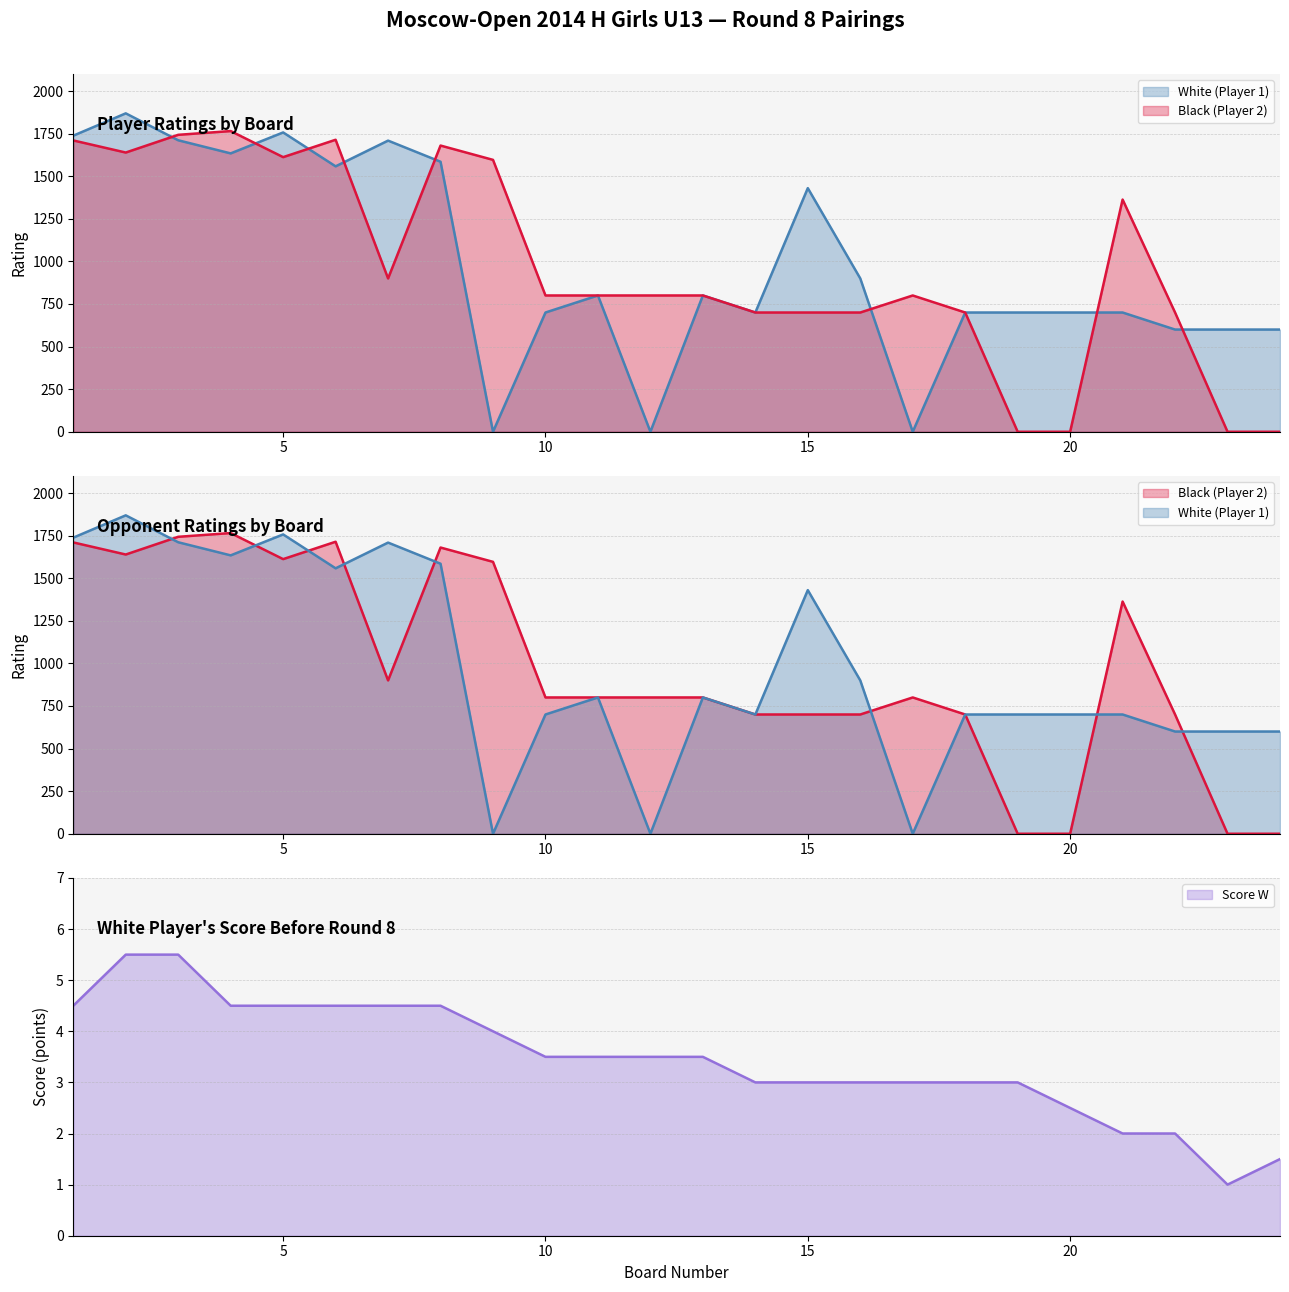

How many lines are shown in the chart?

3